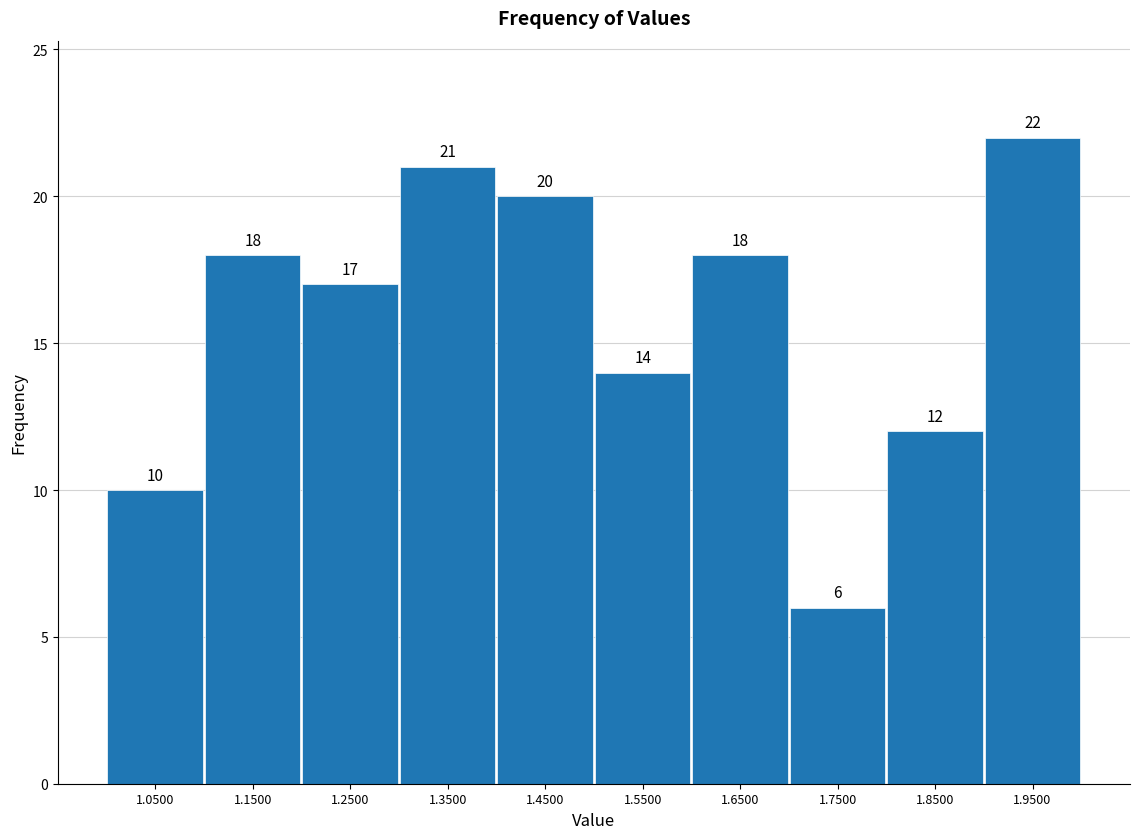

How tall is the bar that spans 1.4 to 1.5 on the x-axis?

20